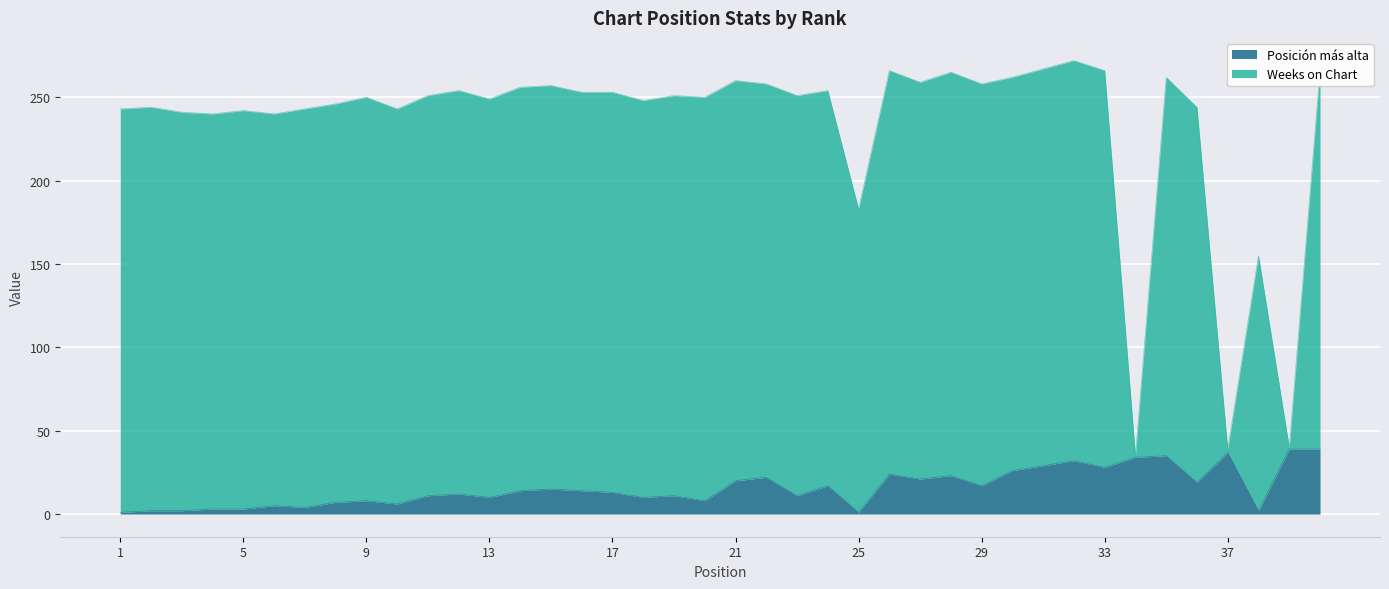

List the series in order of their overall mean, lowest first.

Posición más alta, Weeks on Chart